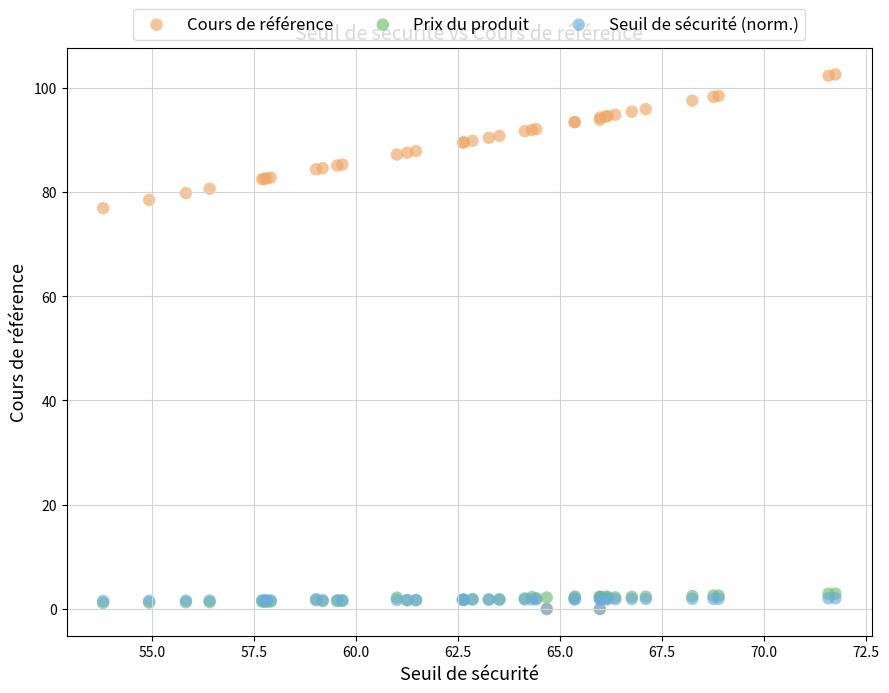

What are all the series names shown in the legend?

Cours de référence, Prix du produit, Seuil de sécurité (norm.)